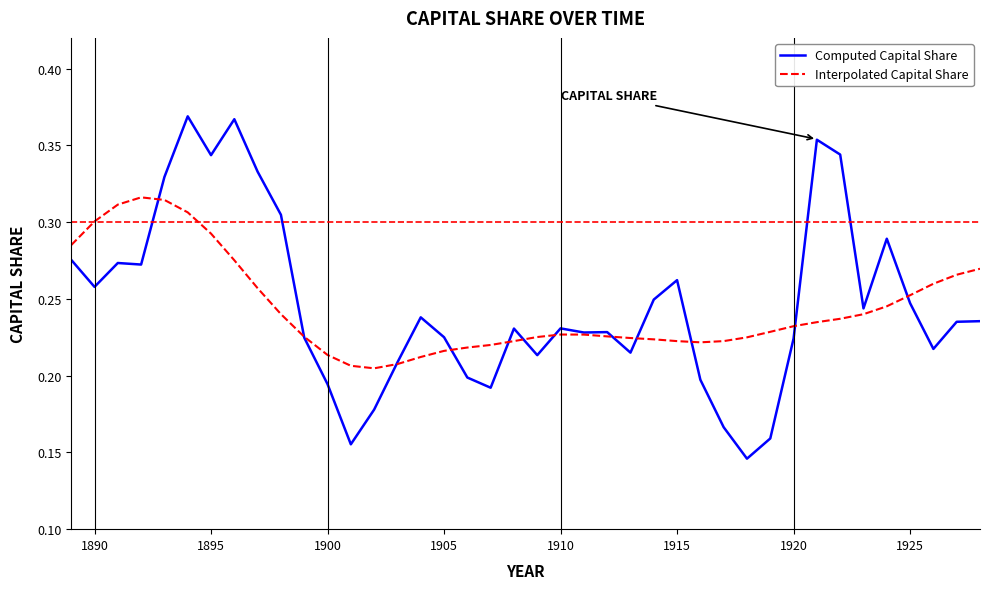

Which series has the largest range (max minus min)?

Computed Capital Share